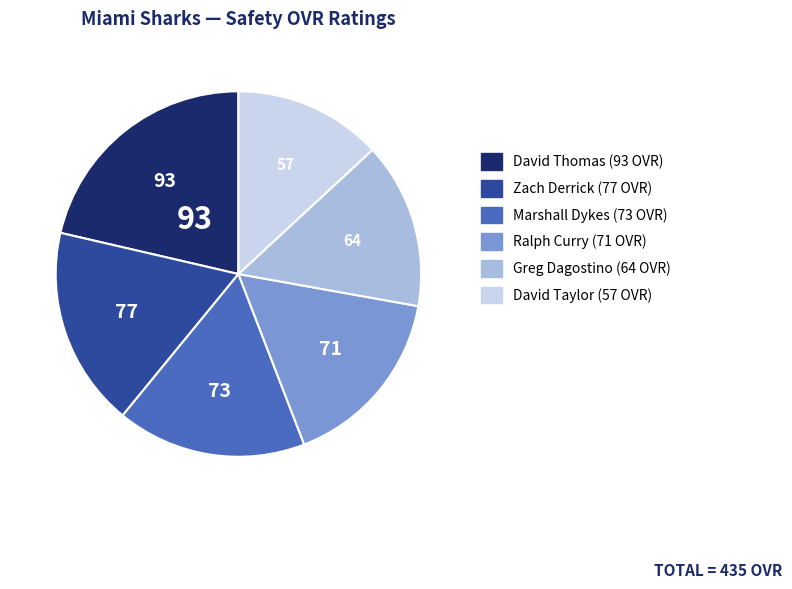

Count the number of slices in the pie.

6